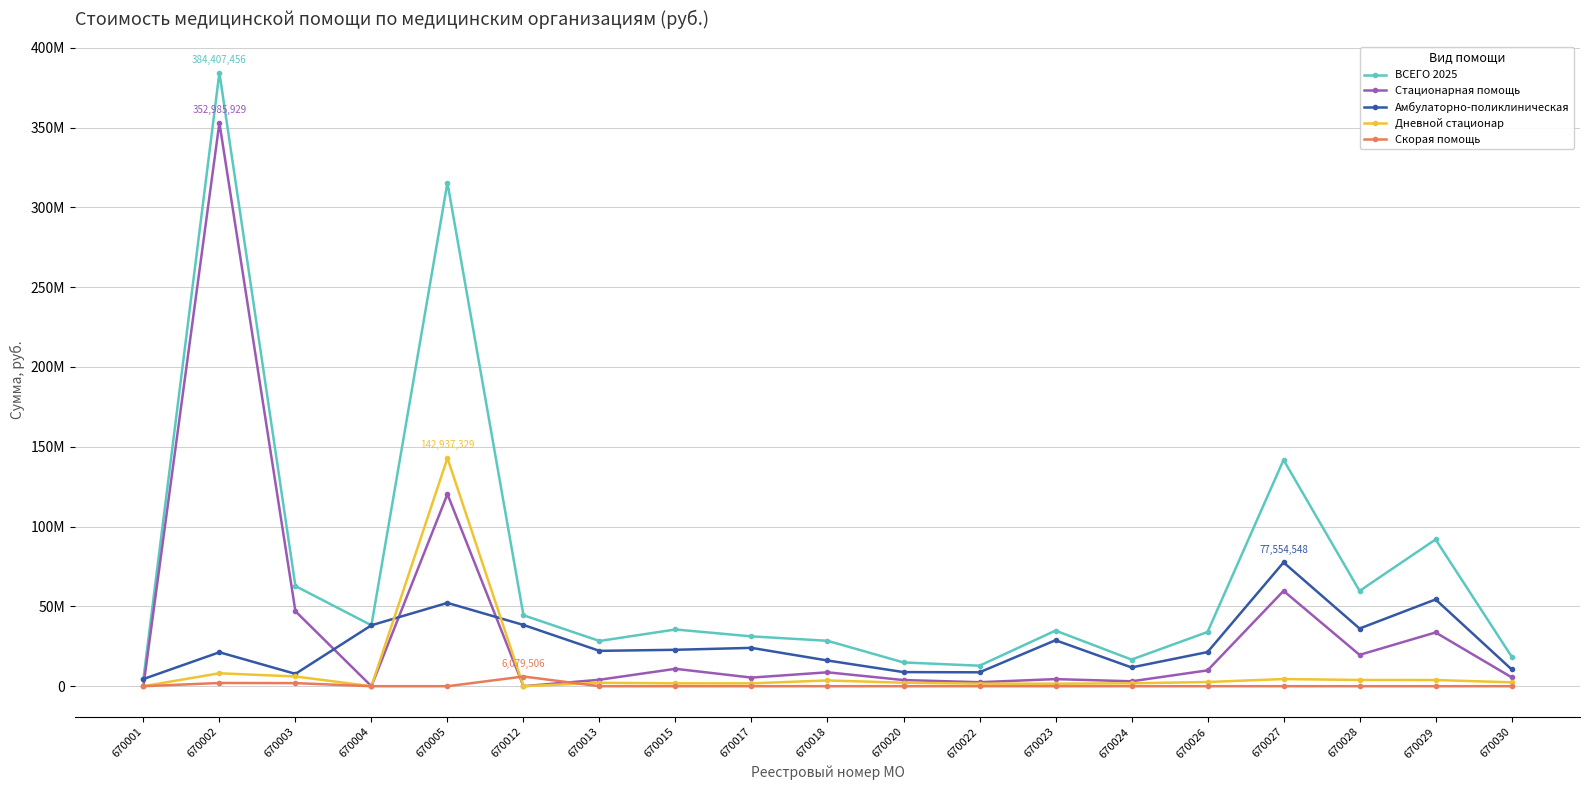

Is this an area chart (filled region under the line)?

No